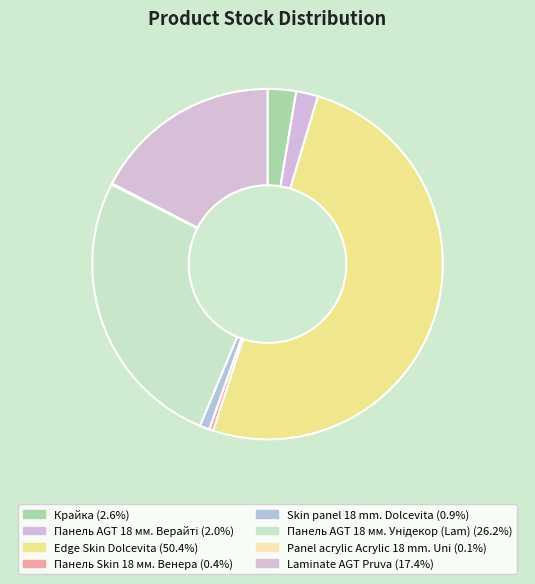

Between Laminate AGT Pruva and Skin panel 18 mm. Dolcevita, which is larger?

Laminate AGT Pruva